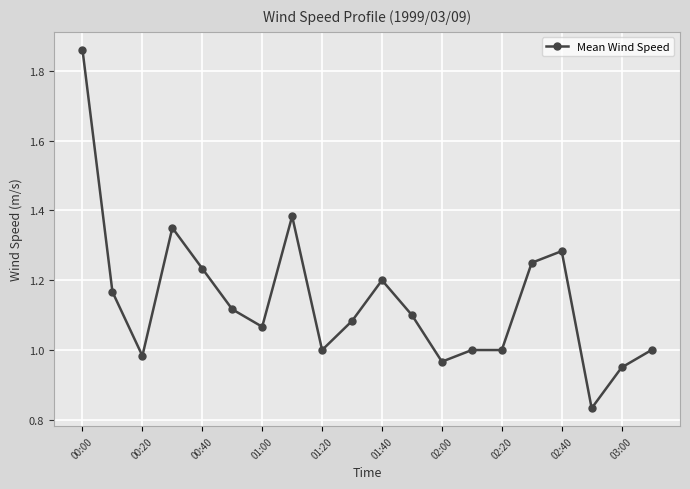

What is the sum of all values?

22.8